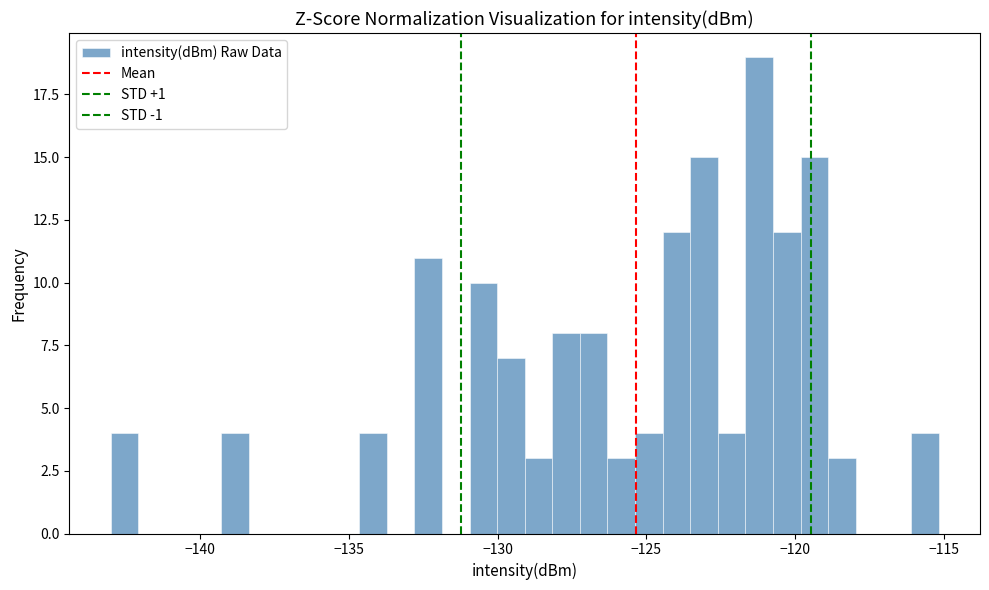

Around what value on the x-axis is the tallest bar? Give the approximate position of its centre, as read against the axis.

-121.0